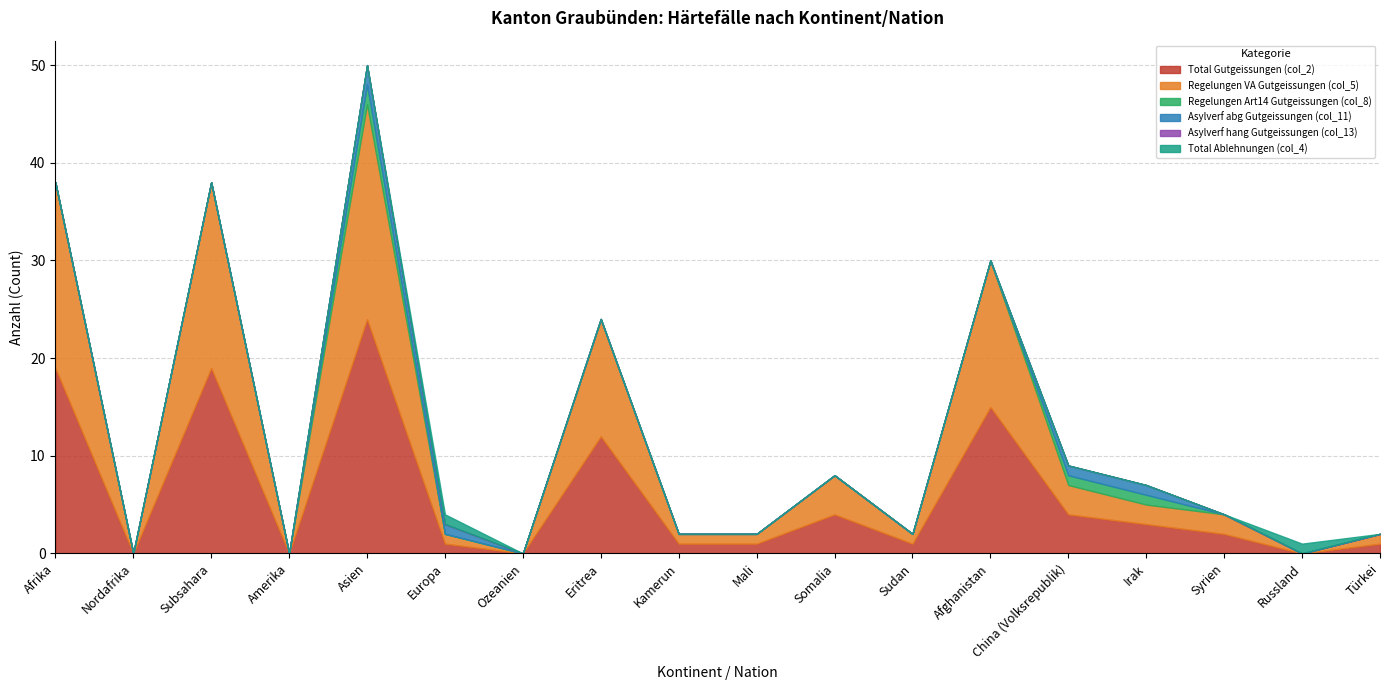

What is the difference between the maximum and minimum values in the Total Ablehnungen (col_4) series?

1